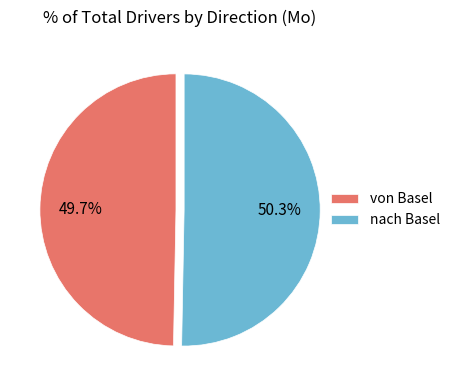

Which slice is the largest?

nach Basel